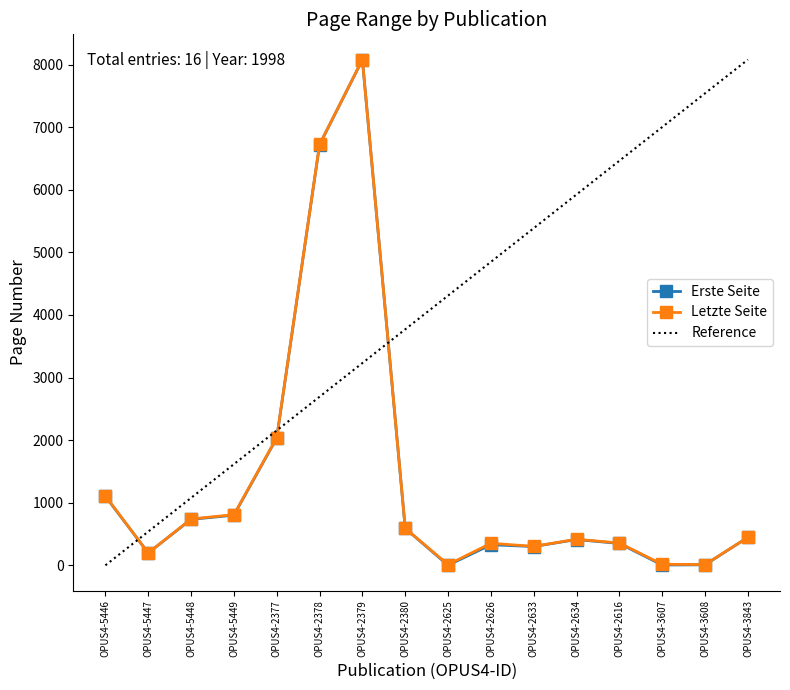

Is this an area chart (filled region under the line)?

No